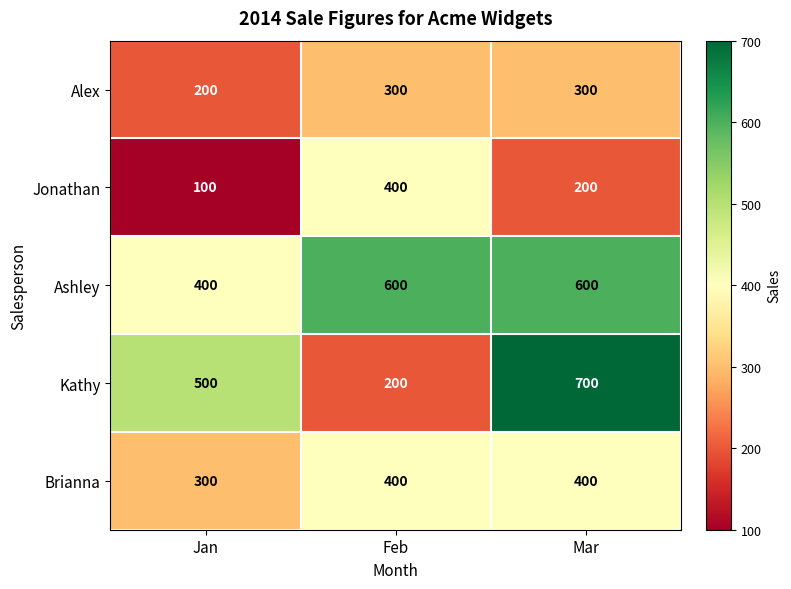

True or false: Kathy has a value of 500 at Jan.

True